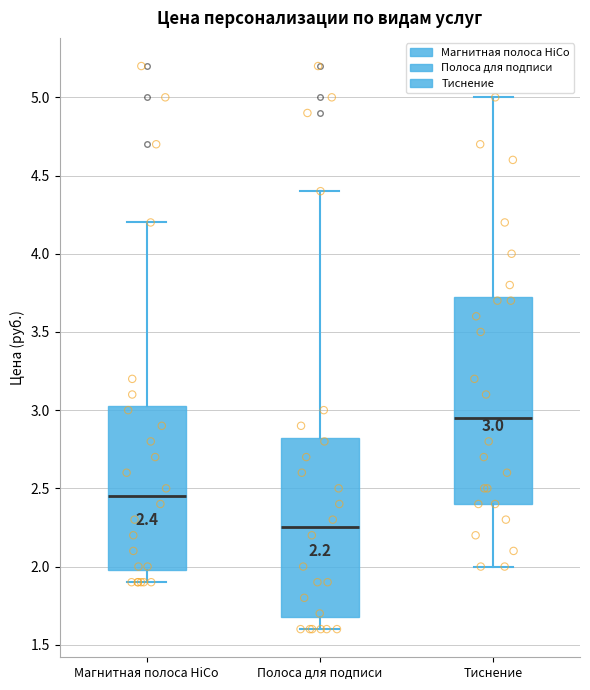

Which box's median line is the lowest?

Полоса для подписи